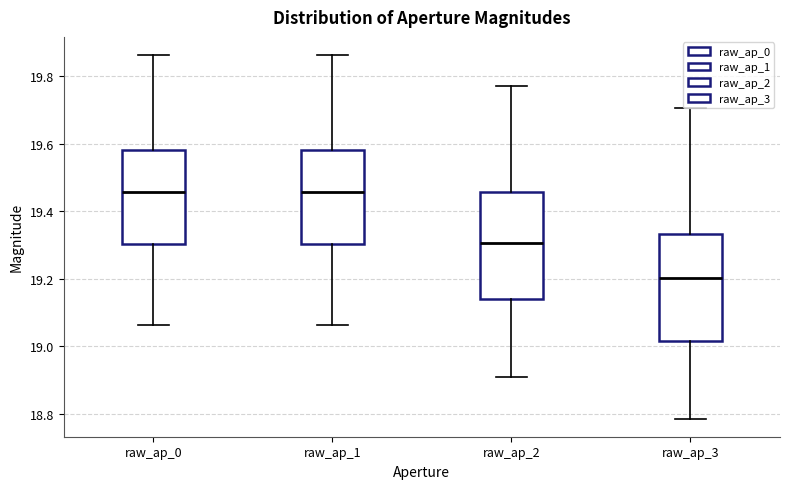

Reading left to right, read every box against the y-axis: the position of its median line, the range the box covers, and the ends of its whiskers. The values are not printed on the chart, so give them approximately, as read against the axis.

raw_ap_0: median 19.46, box 19.30 to 19.58, whiskers 19.06 to 19.86
raw_ap_1: median 19.46, box 19.30 to 19.58, whiskers 19.06 to 19.86
raw_ap_2: median 19.30, box 19.14 to 19.46, whiskers 18.90 to 19.78
raw_ap_3: median 19.20, box 19.02 to 19.34, whiskers 18.78 to 19.70